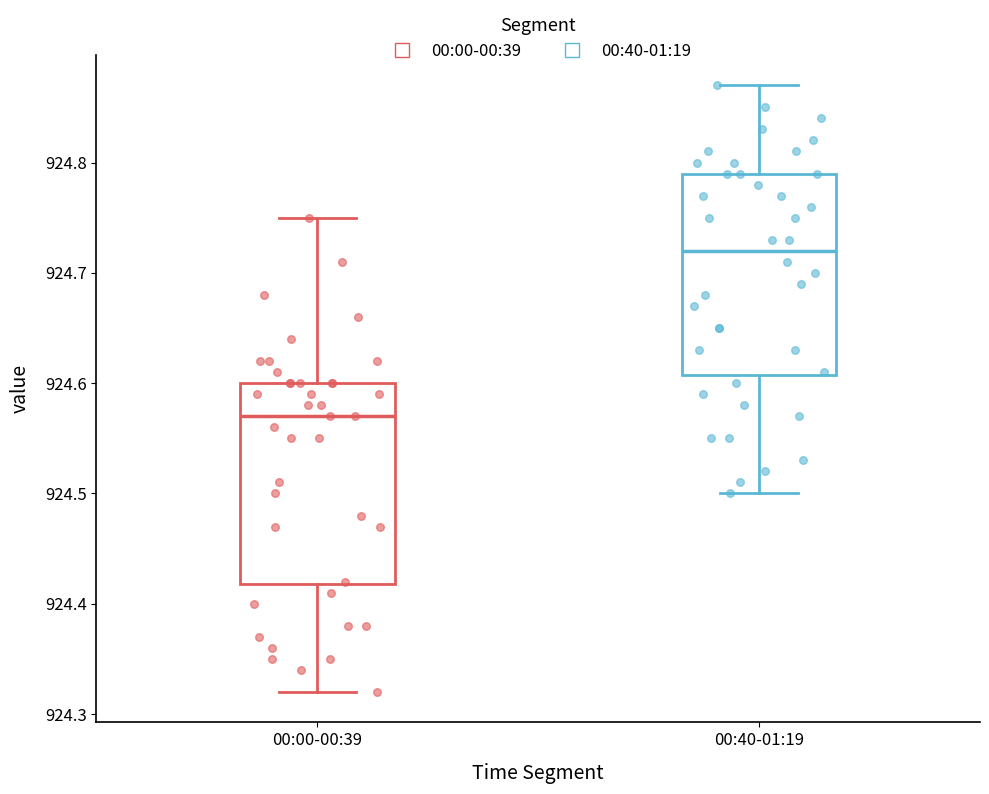

Where does the median line of the box for 00:00-00:39 sit on the y-axis? The values are not printed on the chart, so give them approximately, as read against the axis.

924.57